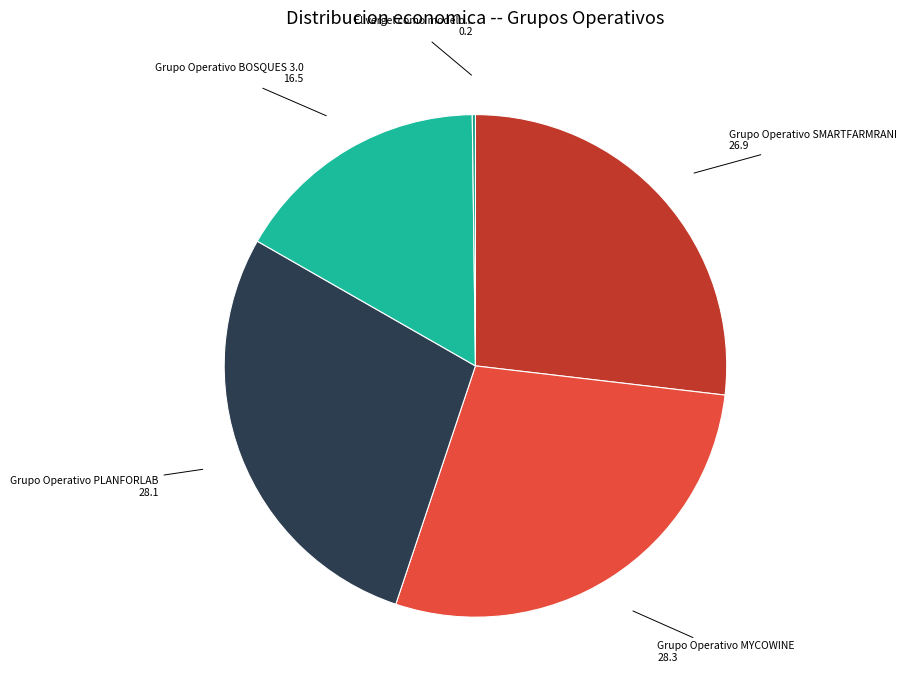

Is it true that Grupo Operativo SMARTFARMRANI is 27% of the pie?

True